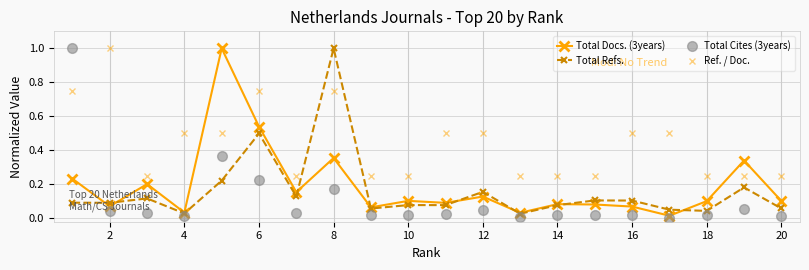

Reading left to right, extract all data points from this chart.

Total Docs. (3years): 0.2	0.1	0.2	0.0	1.0	0.5	0.2	0.4	0.1	0.1	0.1	0.1	0.0	0.1	0.1	0.1	0.0	0.1	0.3	0.1
Total Refs.: 0.1	0.1	0.1	0.0	0.2	0.5	0.1	1.0	0.1	0.1	0.1	0.2	0.0	0.1	0.1	0.1	0.1	0.0	0.2	0.1
Total Cites (3years): 1.0	0.0	0.0	0.0	0.4	0.2	0.0	0.2	0.0	0.0	0.0	0.1	0.0	0.0	0.0	0.0	0.0	0.0	0.1	0.0
Ref. / Doc.: 0.8	1.0	0.2	0.5	0.5	0.8	0.2	0.8	0.2	0.2	0.5	0.5	0.2	0.2	0.2	0.5	0.5	0.2	0.2	0.2